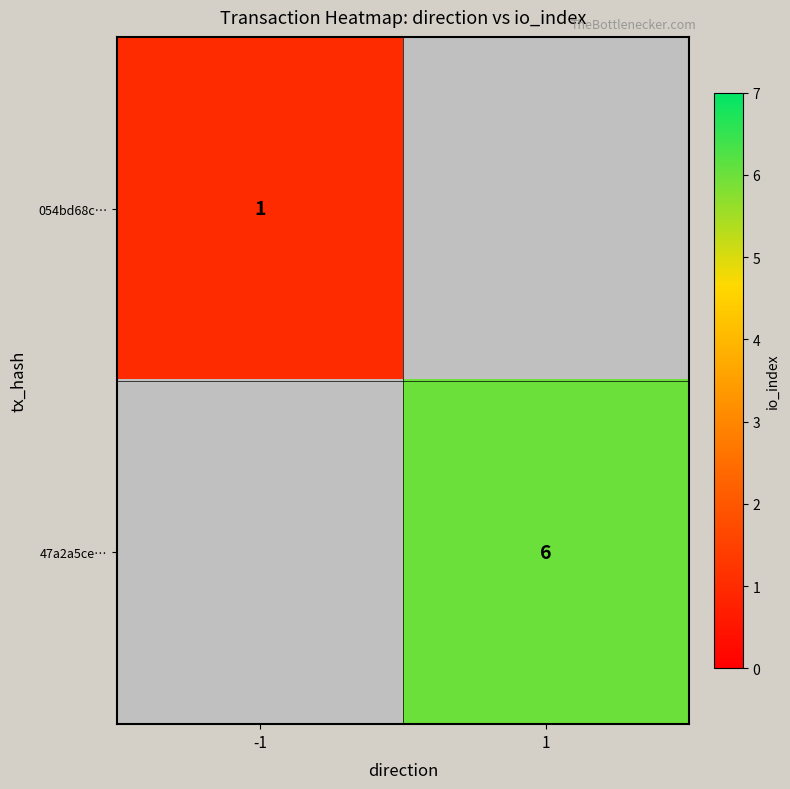

Count the number of data series in this chart.

2